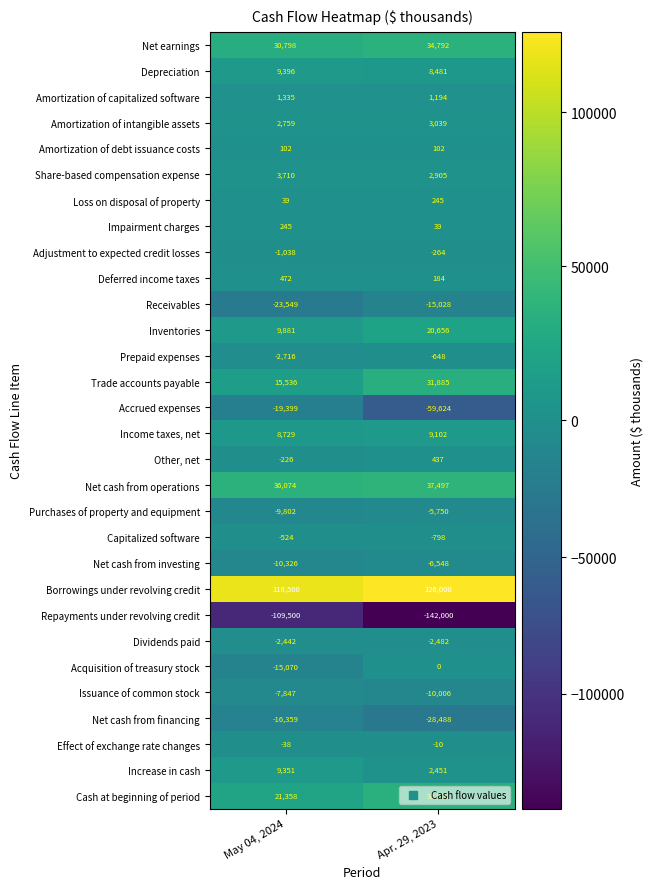

What is the total value across all series at Apr. 29, 2023?

41063